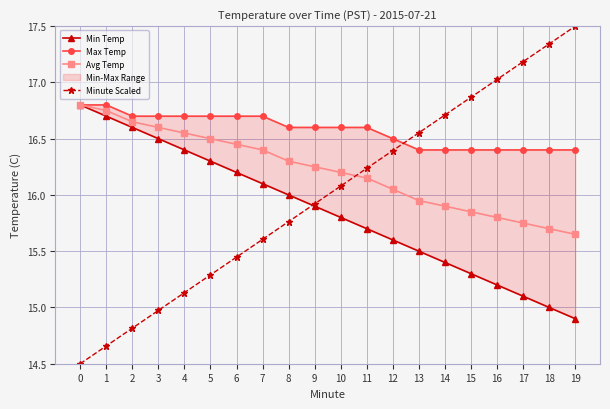

How many values in the Minute Scaled series are below 16?

10